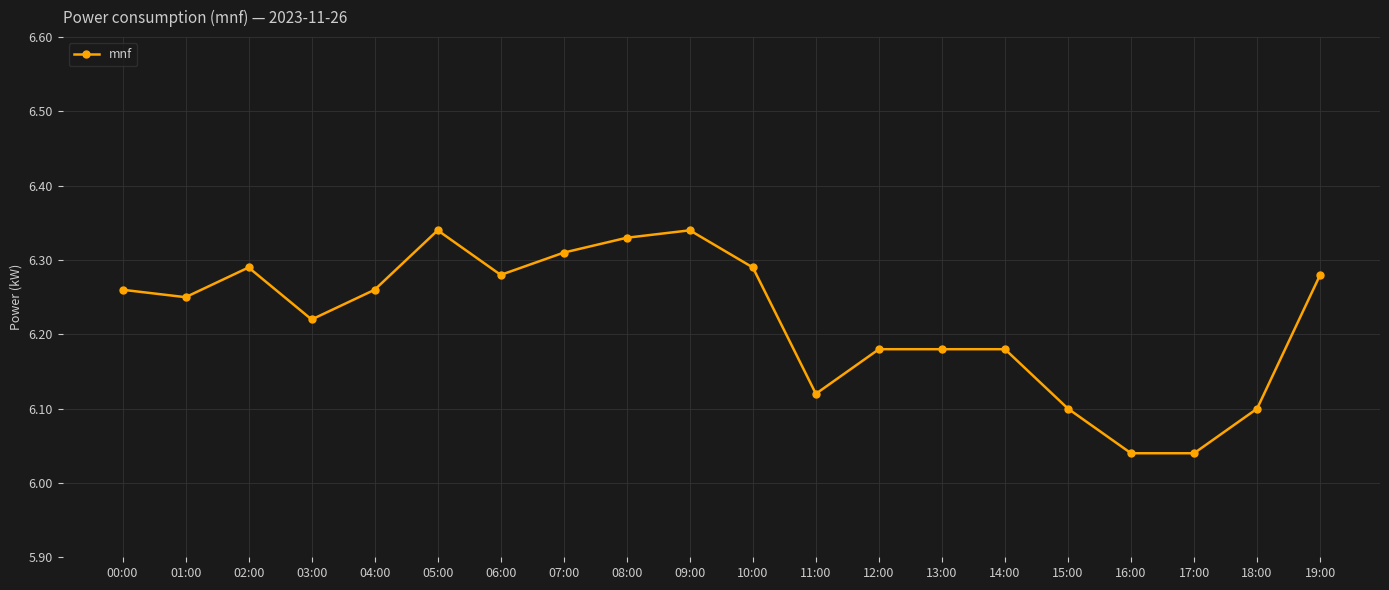

How many values are between 6 and 7?

20